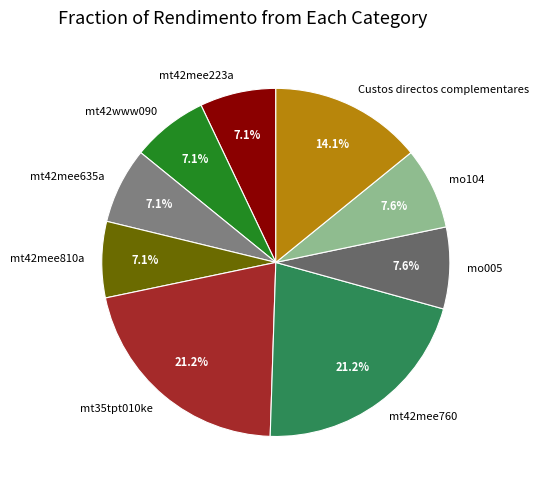

To the nearest percent, what is the average slice percentage?

11%